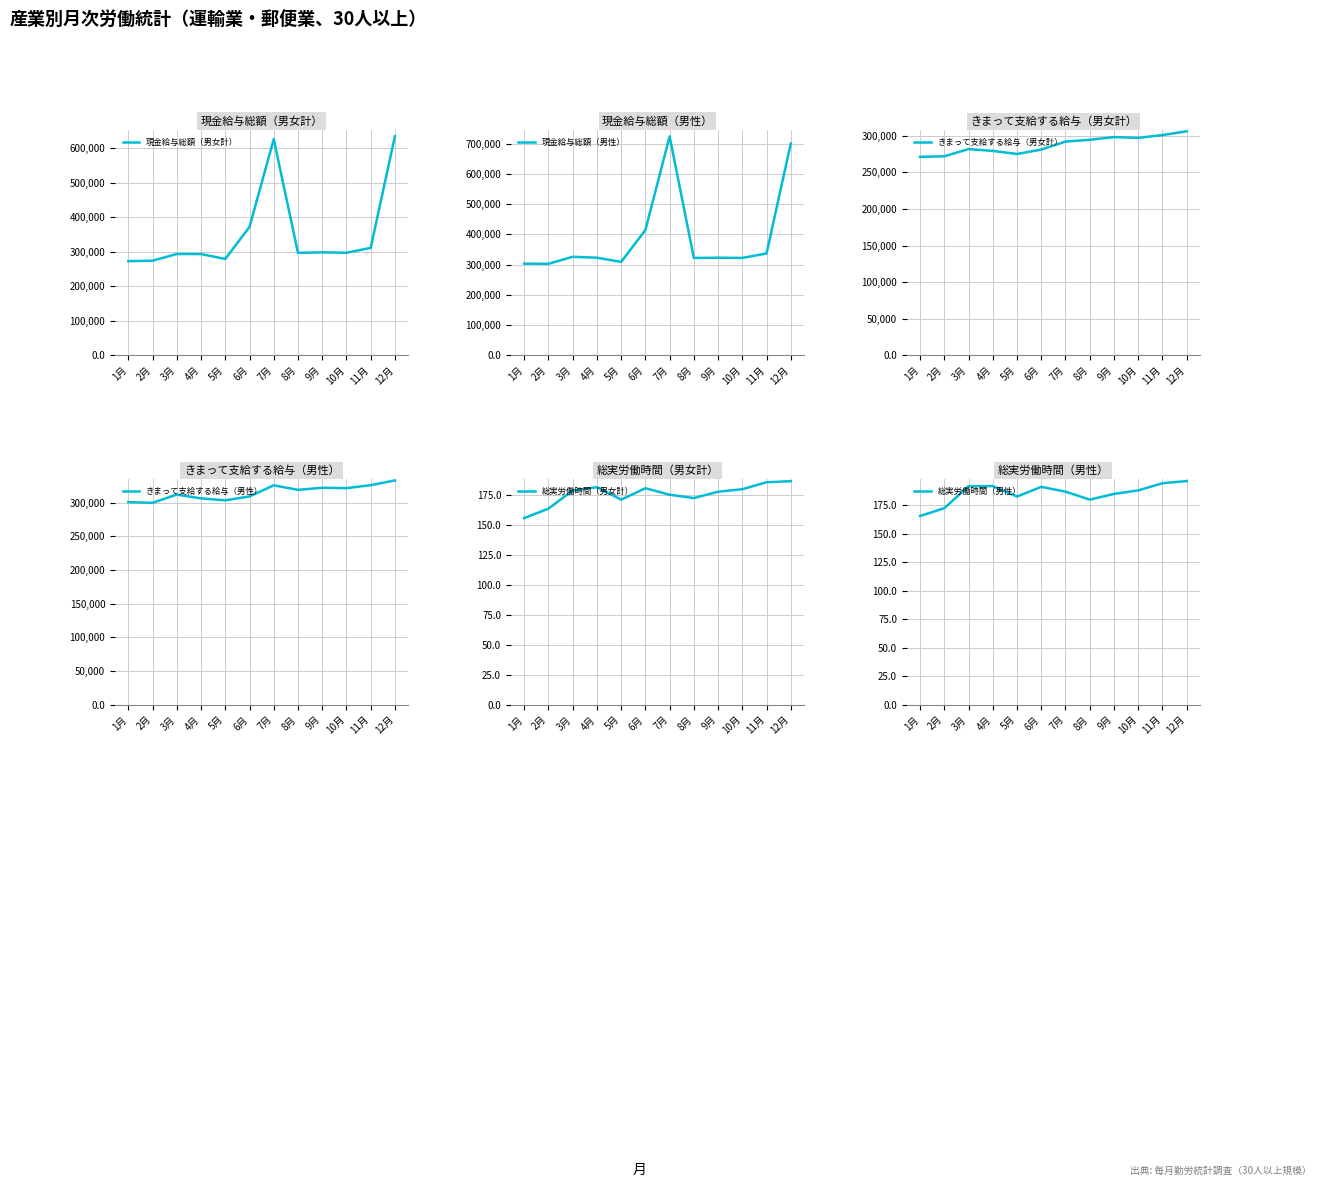

At which category is the sum across all series the highest?

12月